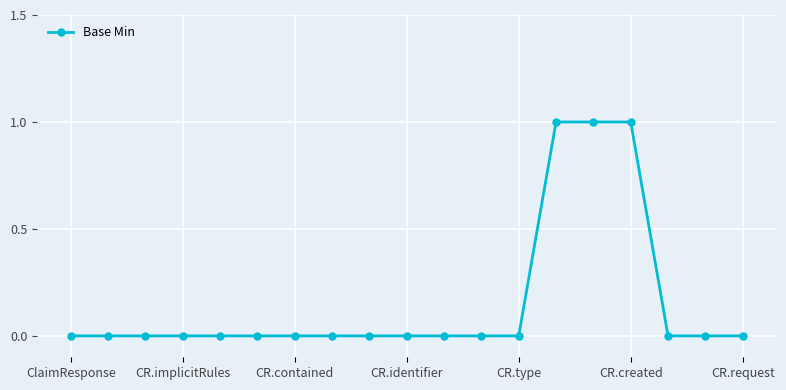

How many distinct data groups are displayed?

1